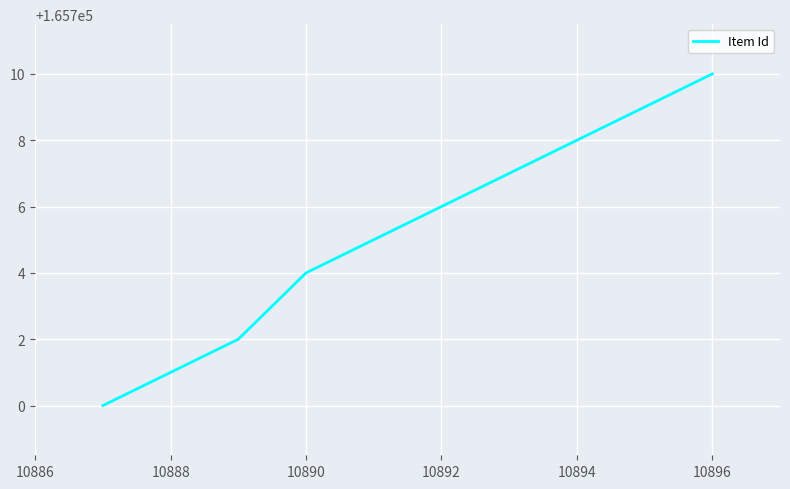

Is it true that the value at 10894 is 54075?

False